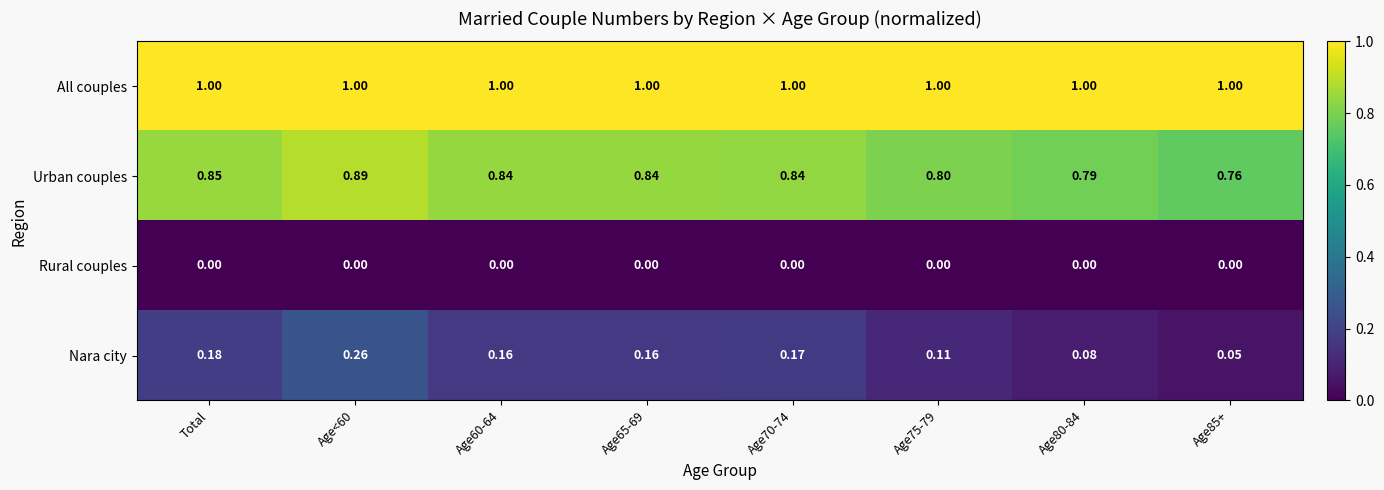

Rank the series at Age85+ from lowest to highest value.

Rural couples, Nara city, Urban couples, All couples